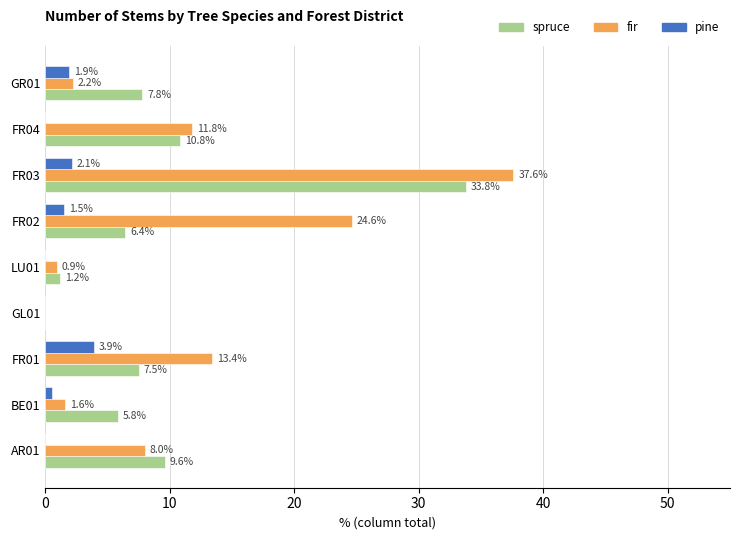

Which series has the widest spread of values?

fir